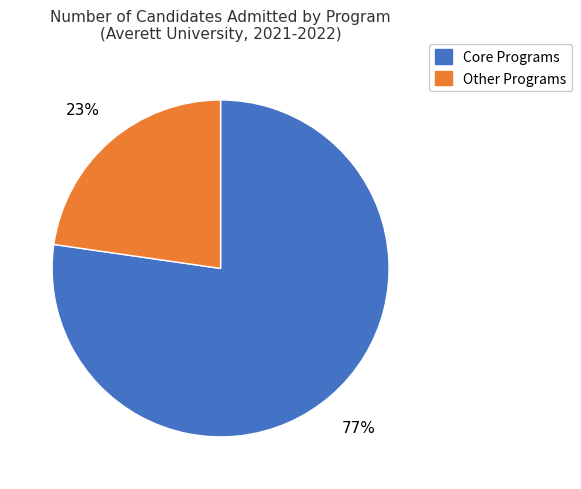

To the nearest percent, what is the average slice percentage?

50%